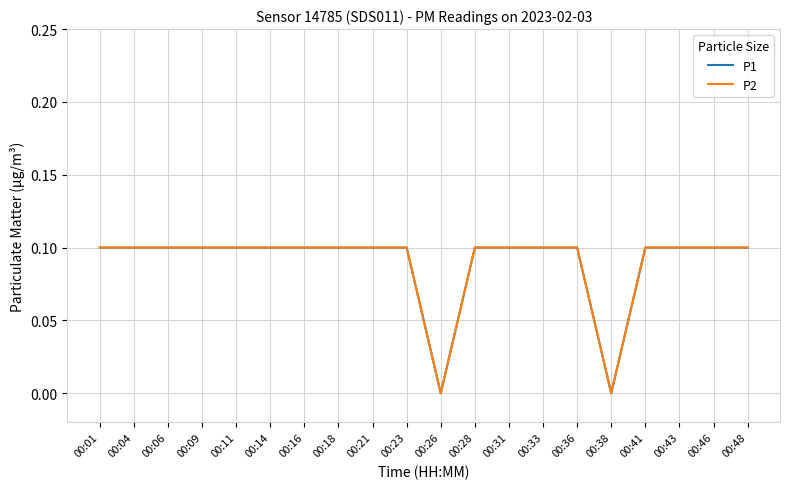

How many lines are shown in the chart?

2